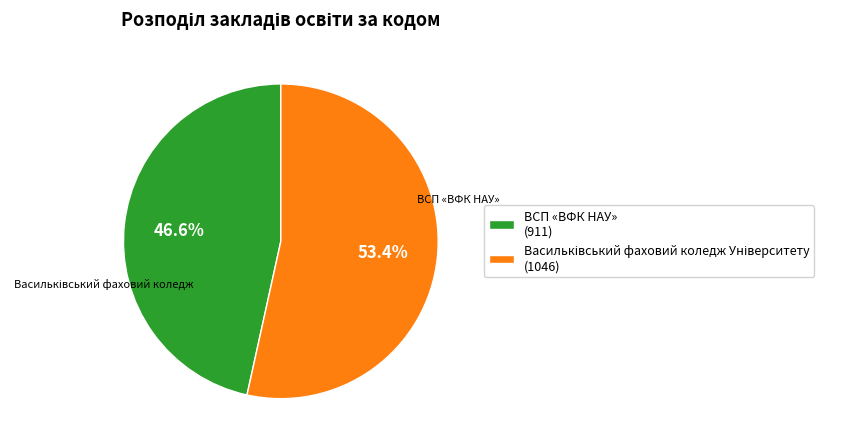

Is ВСП «ВФК НАУ» (911) the majority of the pie?

No